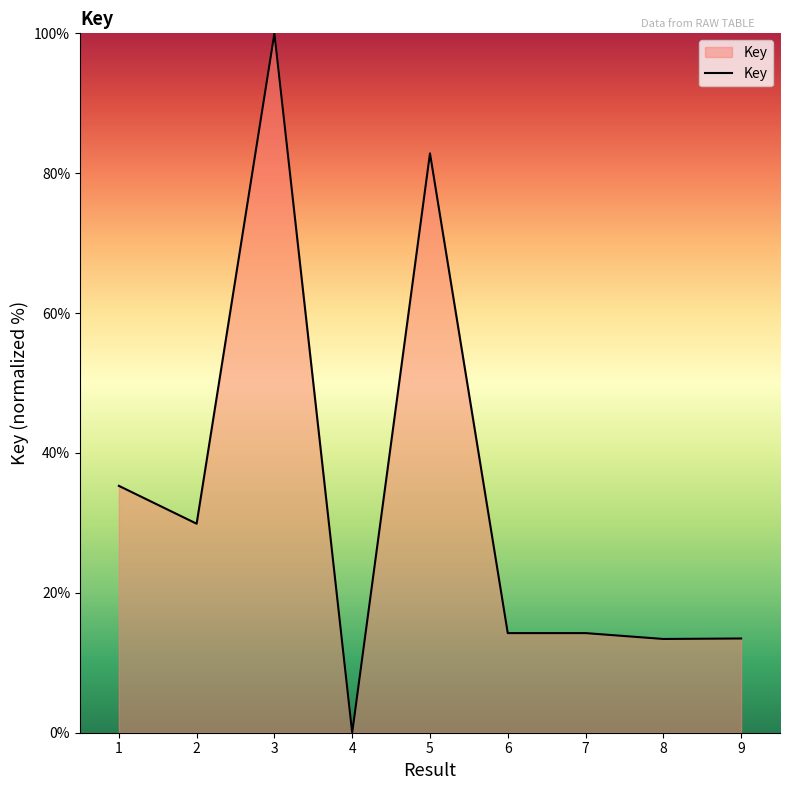

What is the difference between the maximum and minimum values?

100.0